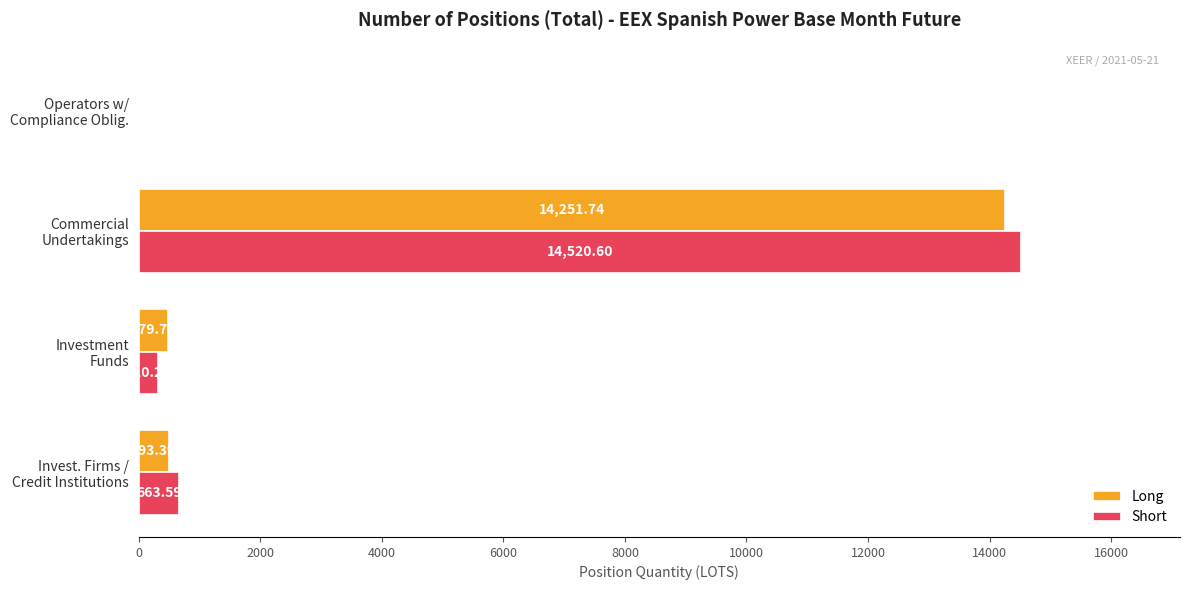

What is the sum of all Short values?

15494.5